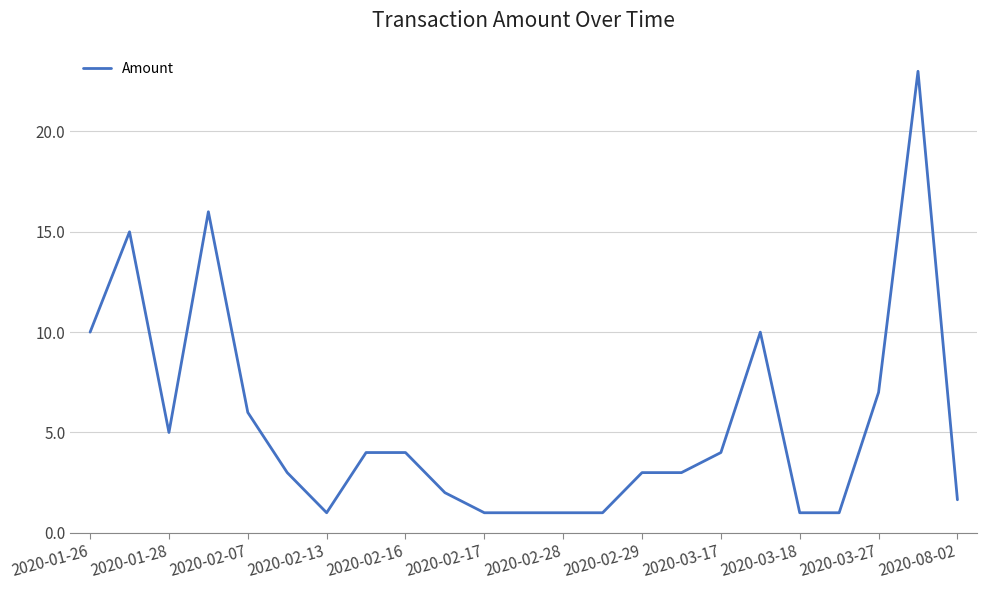

What is the minimum value shown in the chart?

1.0